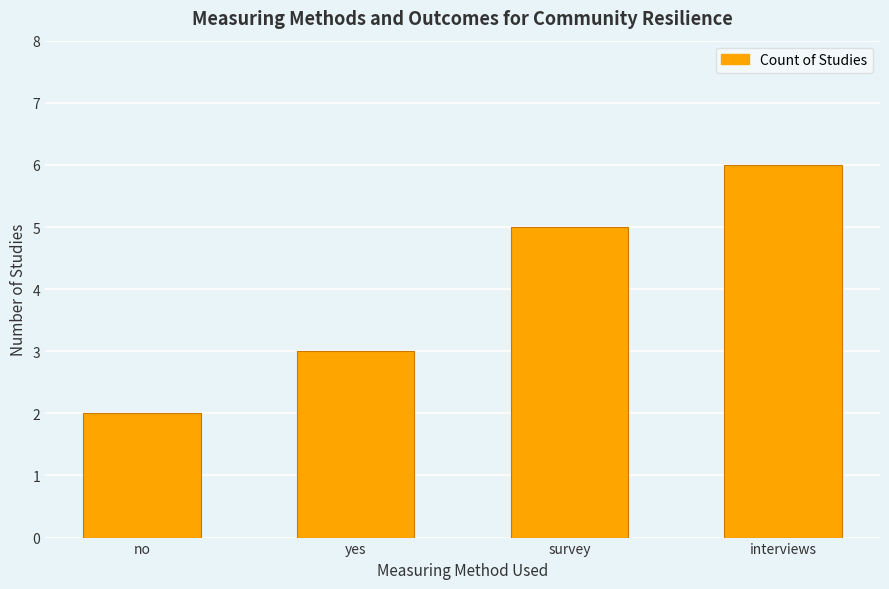

Reading left to right, extract all data points from this chart.

no=2	yes=3	survey=5	interviews=6